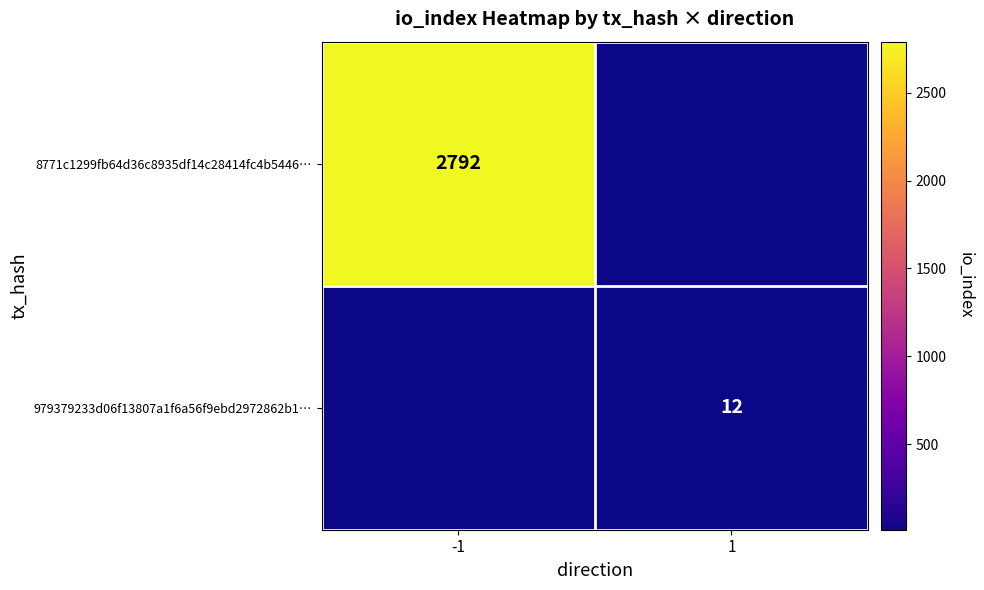

The 979379233d06f13807a1f6a56f9ebd2972862b1… series shows 20 at 1. True or false?

False